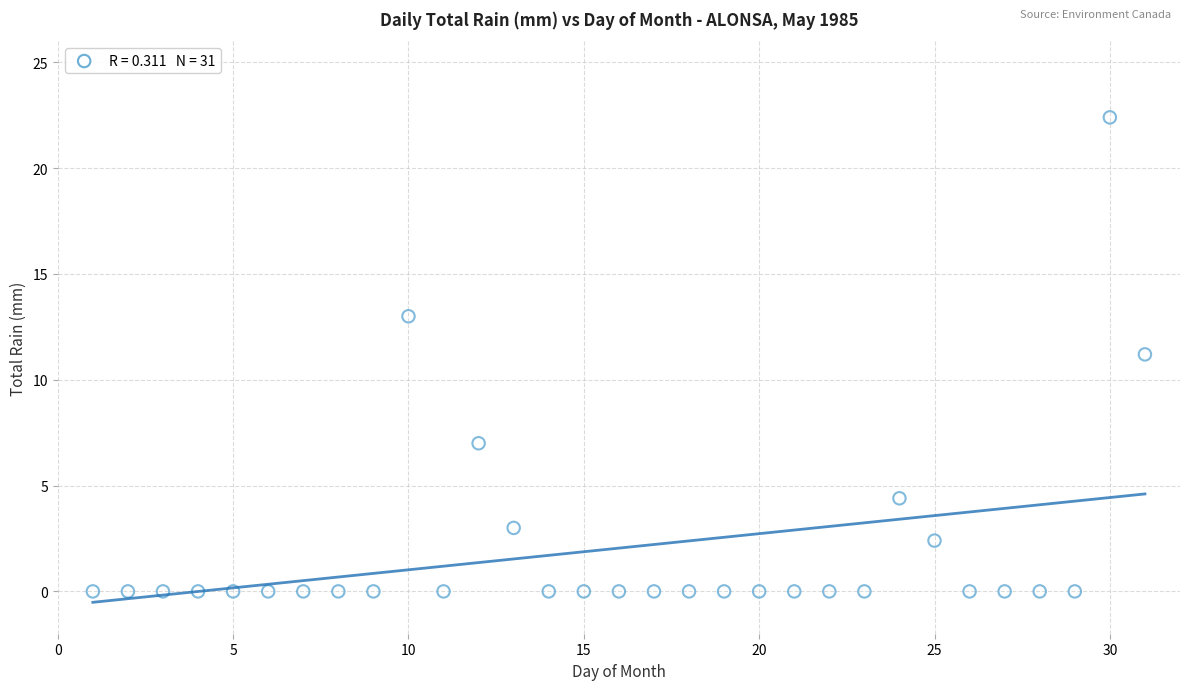

What is the range of X values (max minus min)?

30.0